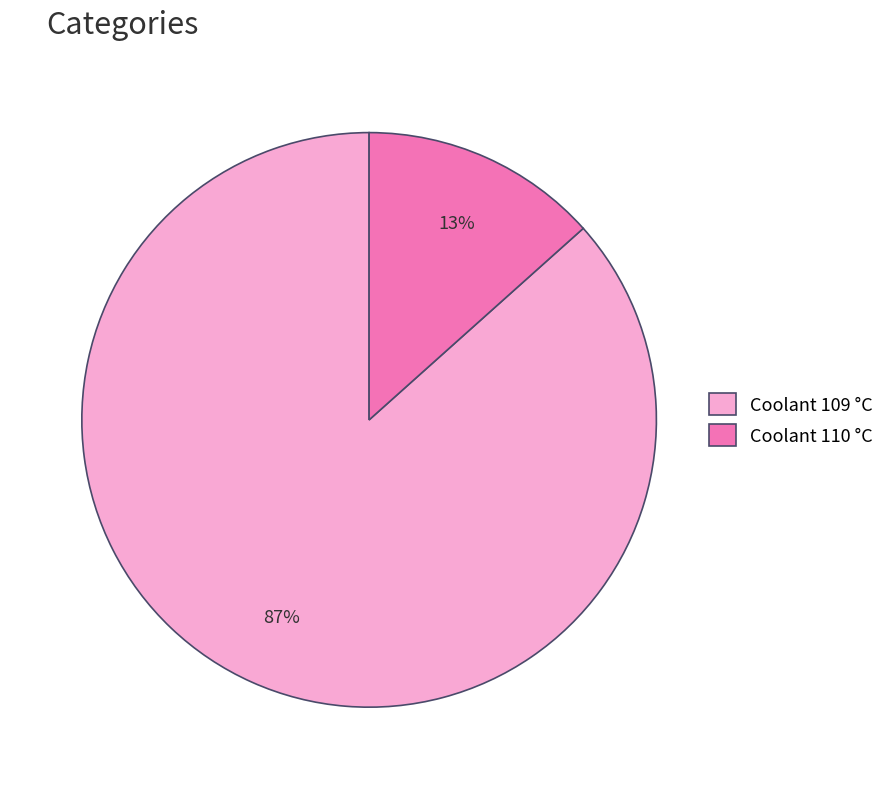

Is it true that Coolant 109 °C is 78% of the pie?

False